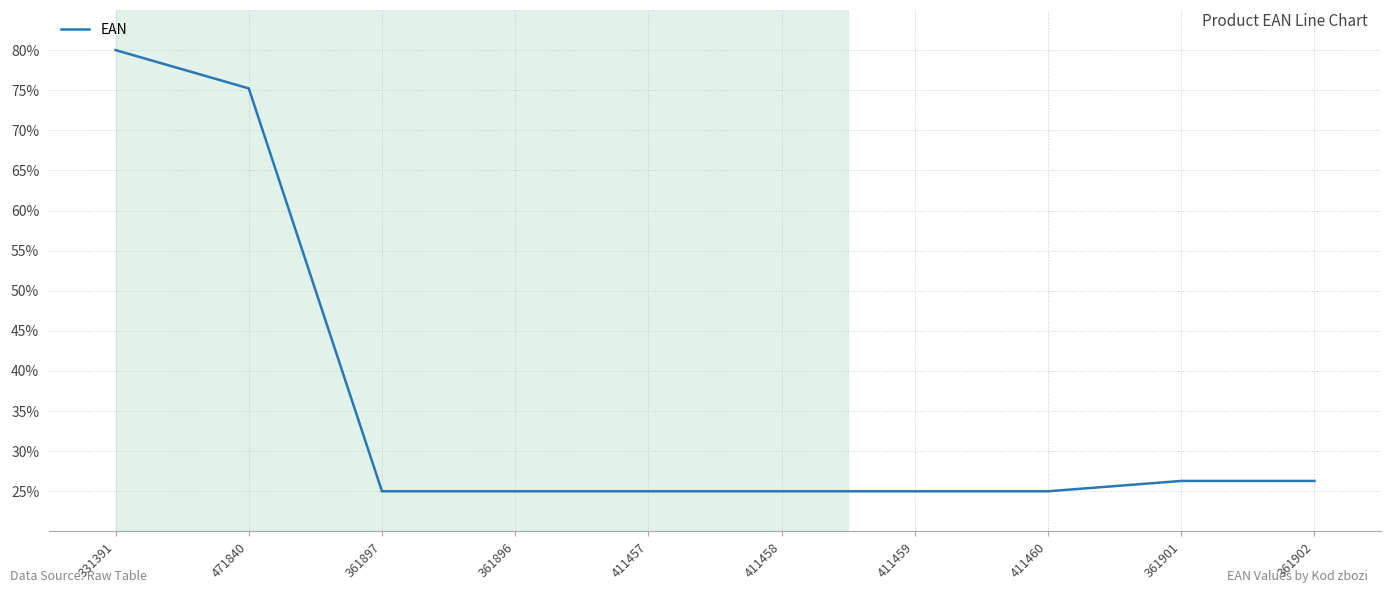

What is the sum of all values?

357.8